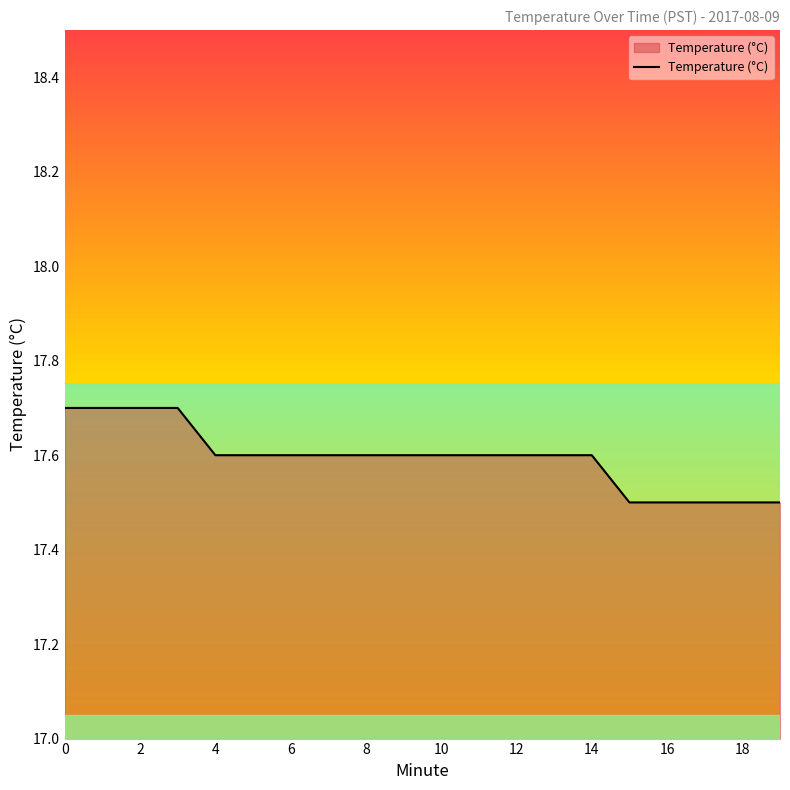

Count the number of categories in the chart.

20